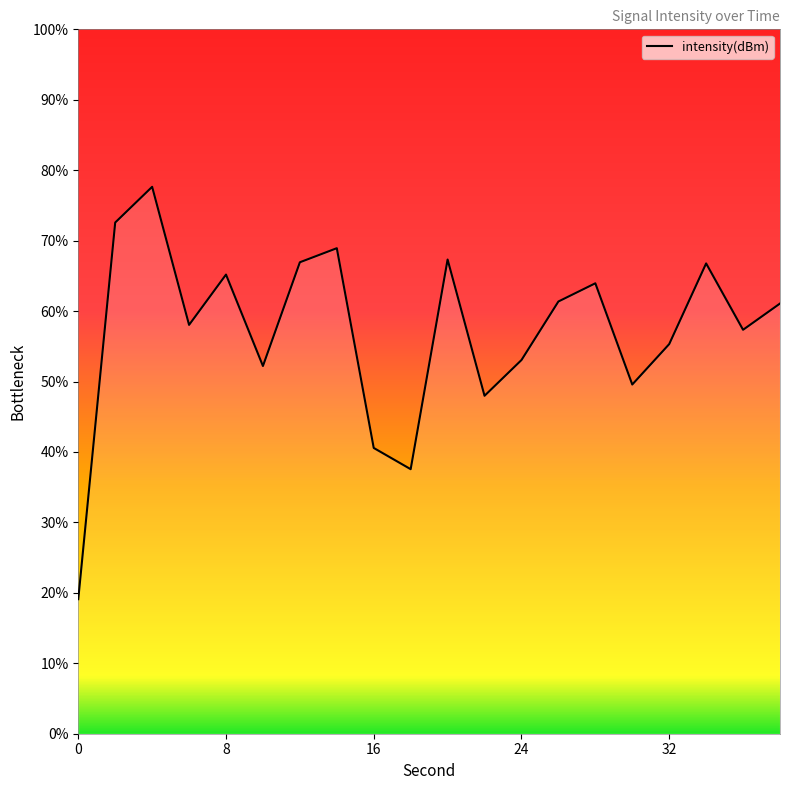

What is the difference between the maximum and minimum values?

58.5